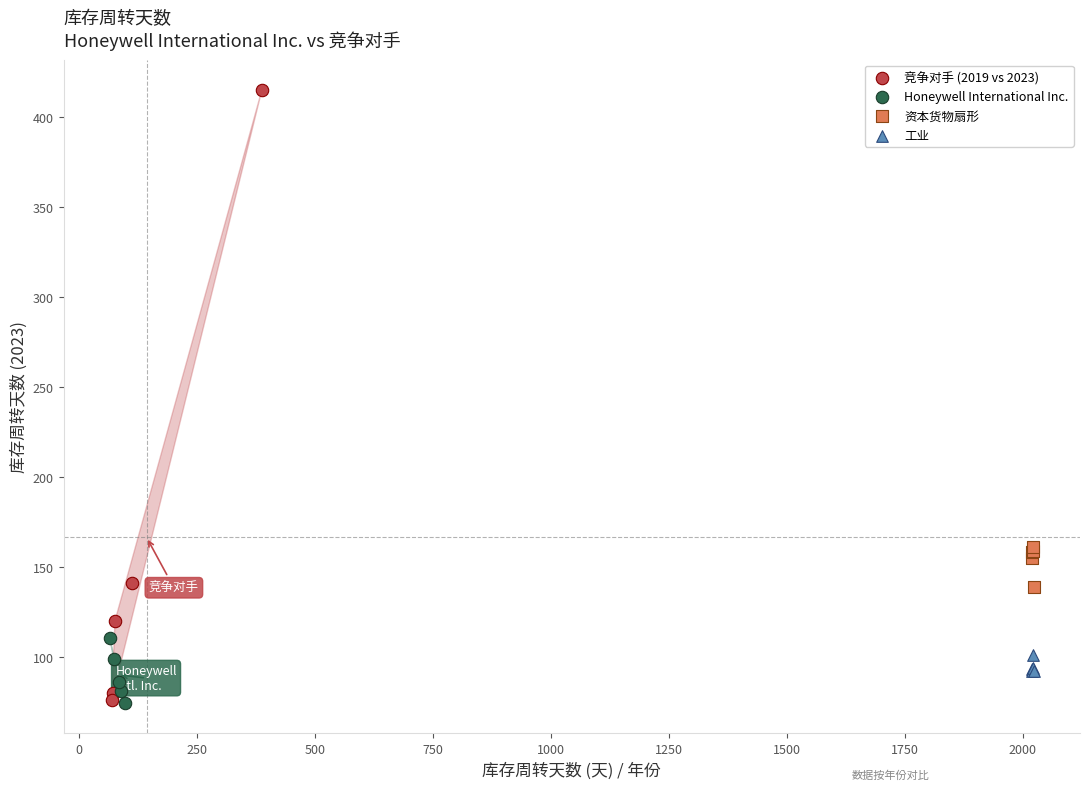

Which series reaches the maximum Y coordinate?

竞争对手 (2019 vs 2023)